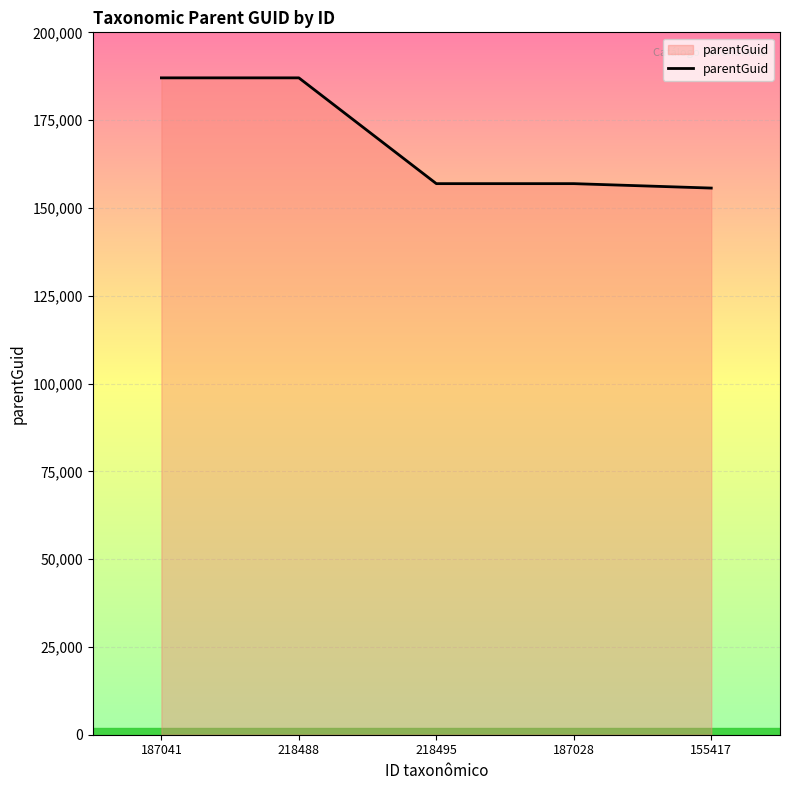

Approximately how many times larger is the value at 218488 compared to 155417?

1.2